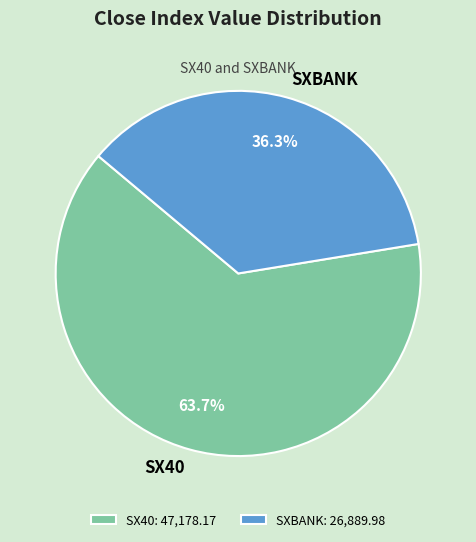

Rank the categories by value from lowest to highest.

SXBANK, SX40